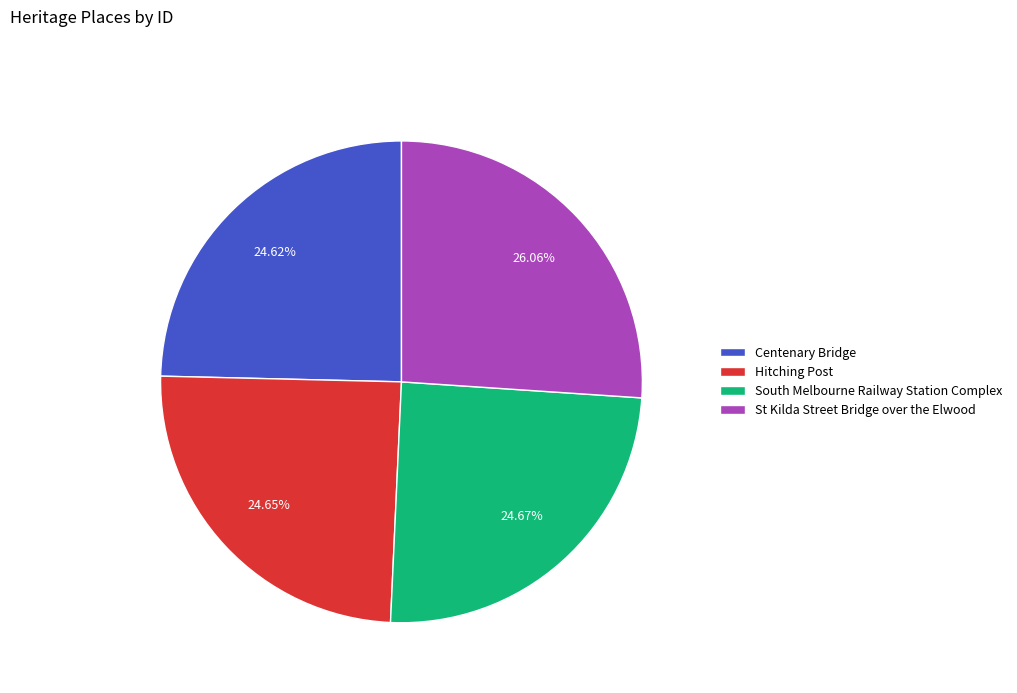

Count the number of slices in the pie.

4